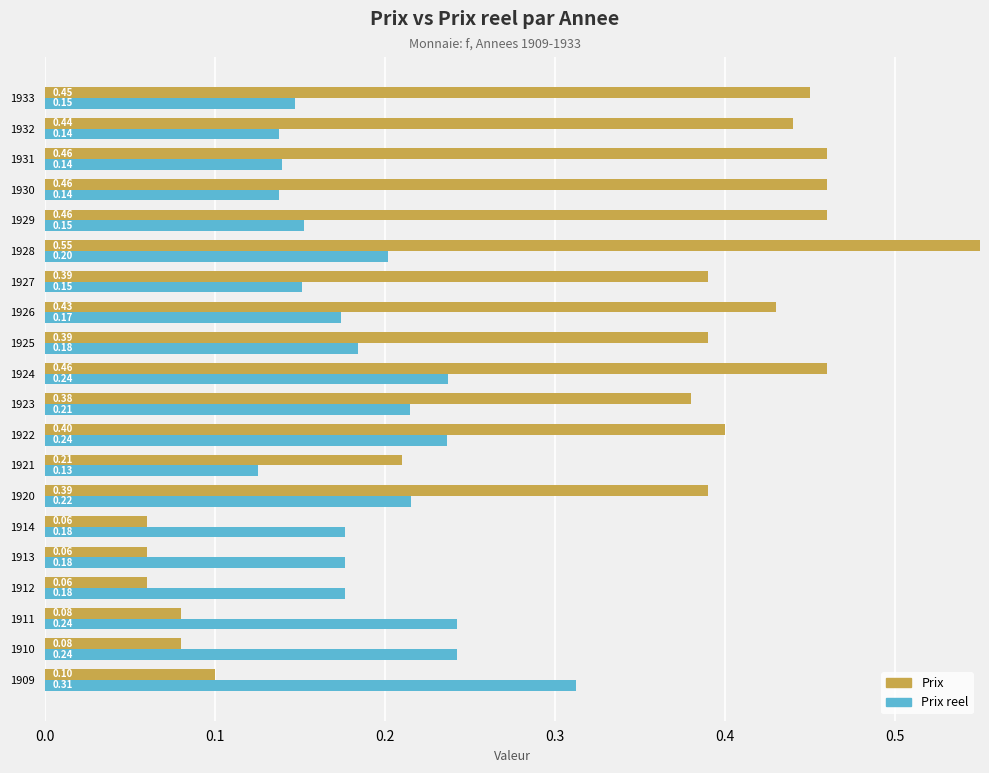

List the series in order of their overall mean, highest first.

Prix, Prix reel